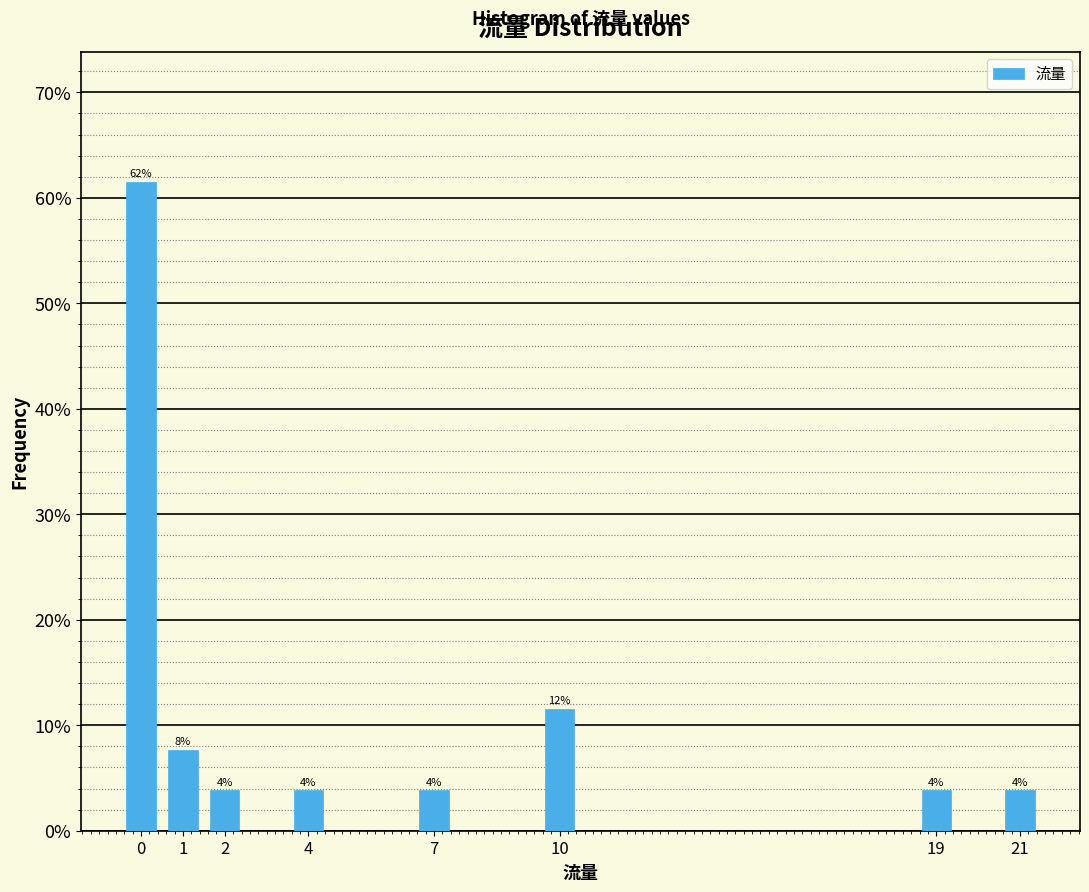

Are the bars horizontal?

No